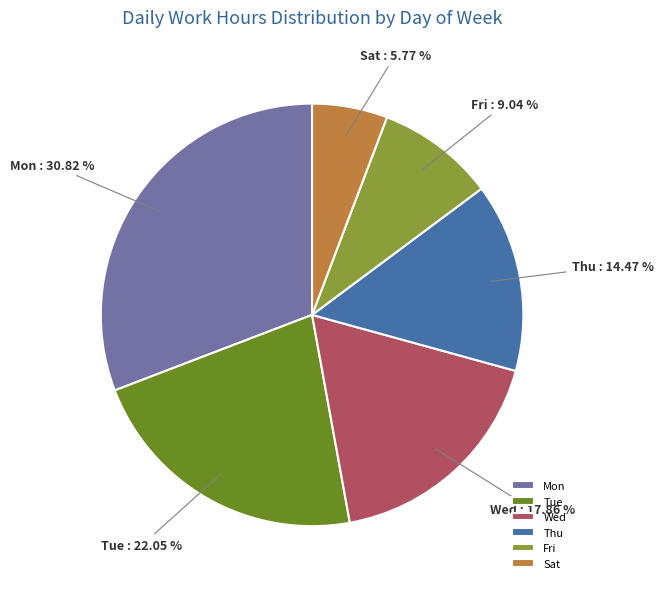

Is there any slice that represents more than half of the pie?

No